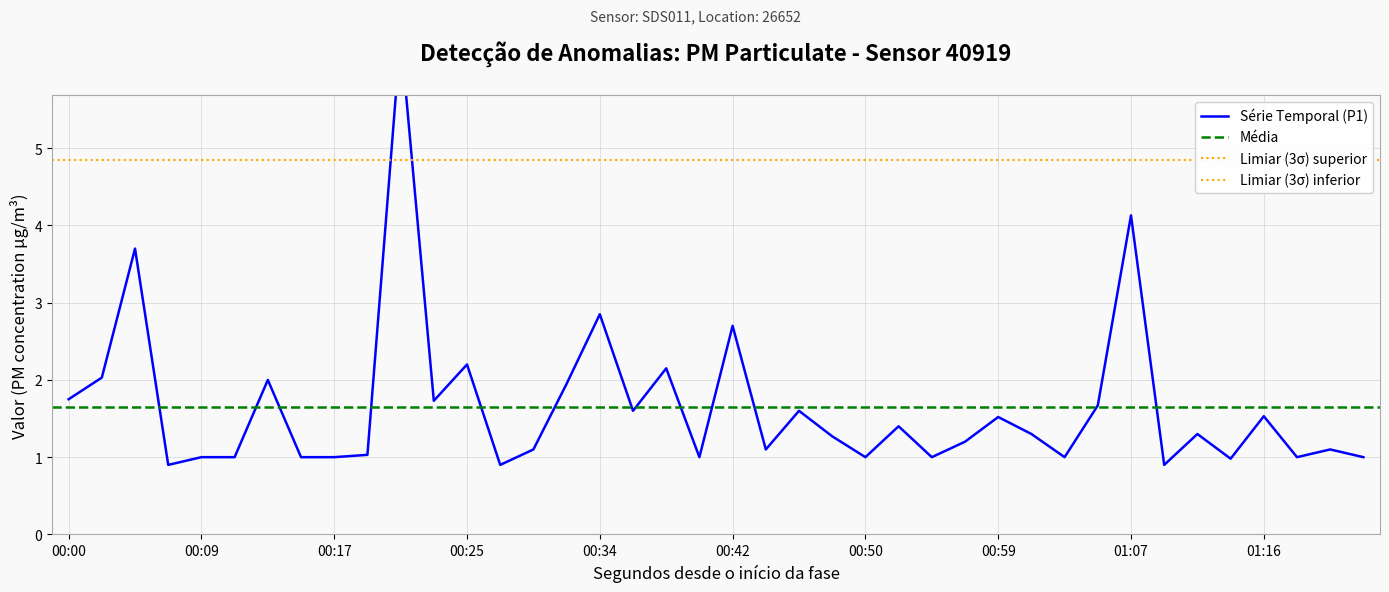

What is the greatest value displayed?

6.5